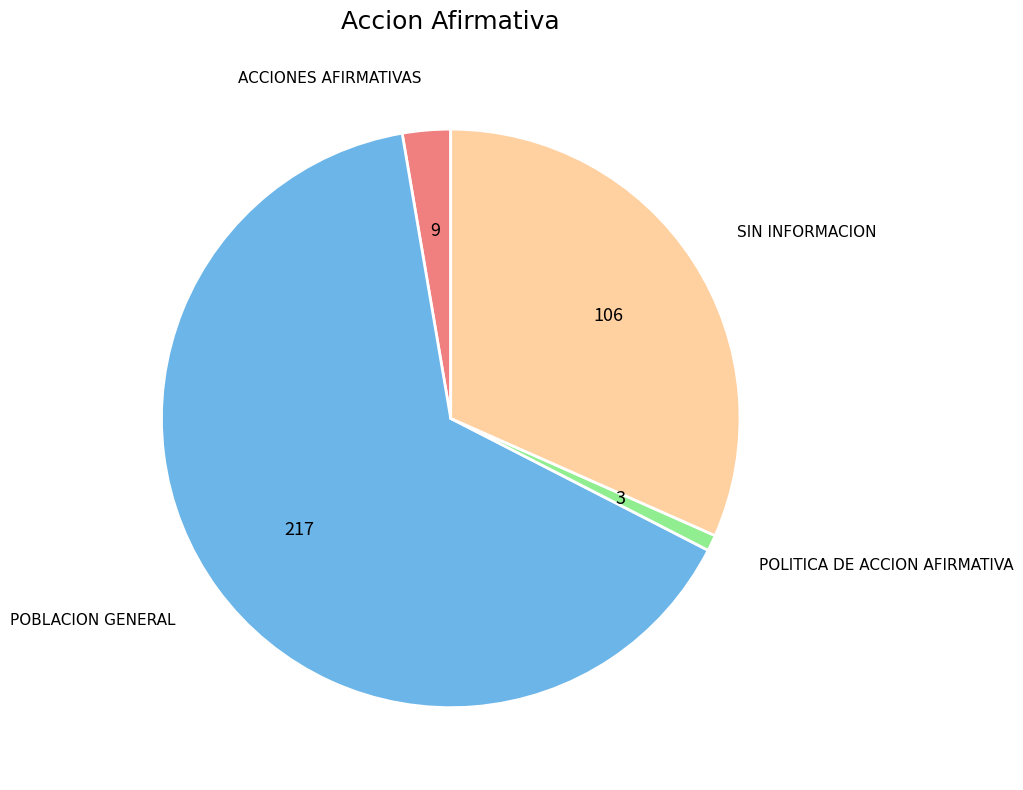

Is there a majority slice in this chart?

Yes